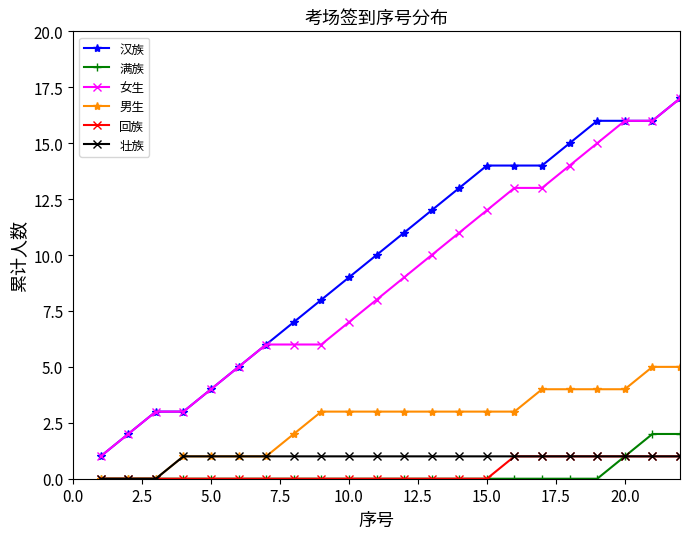

What is the highest value of the 男生 series?

5